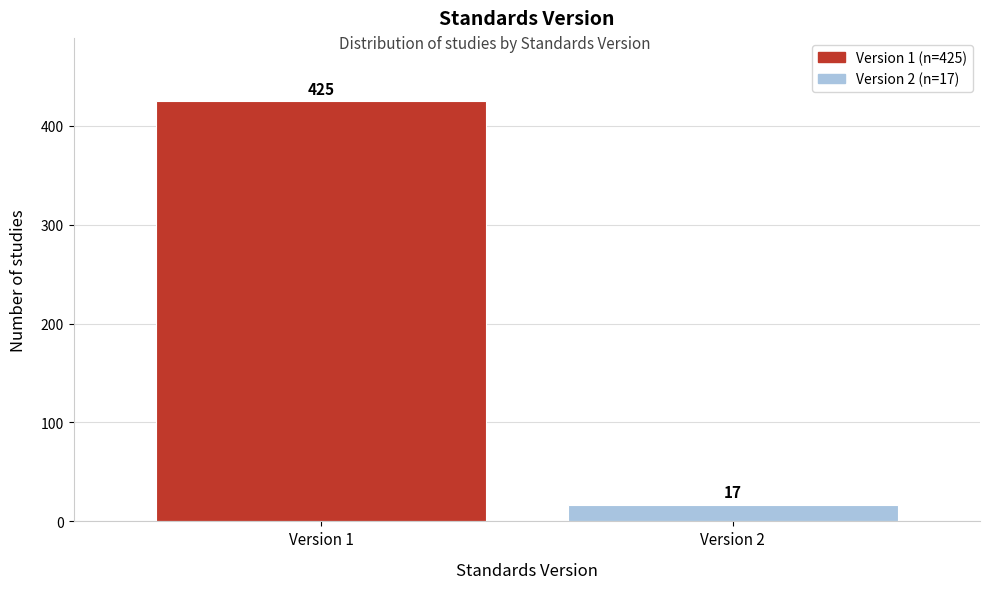

Reading right to left, list all the values displayed in this chart.

Version 2=17	Version 1=425